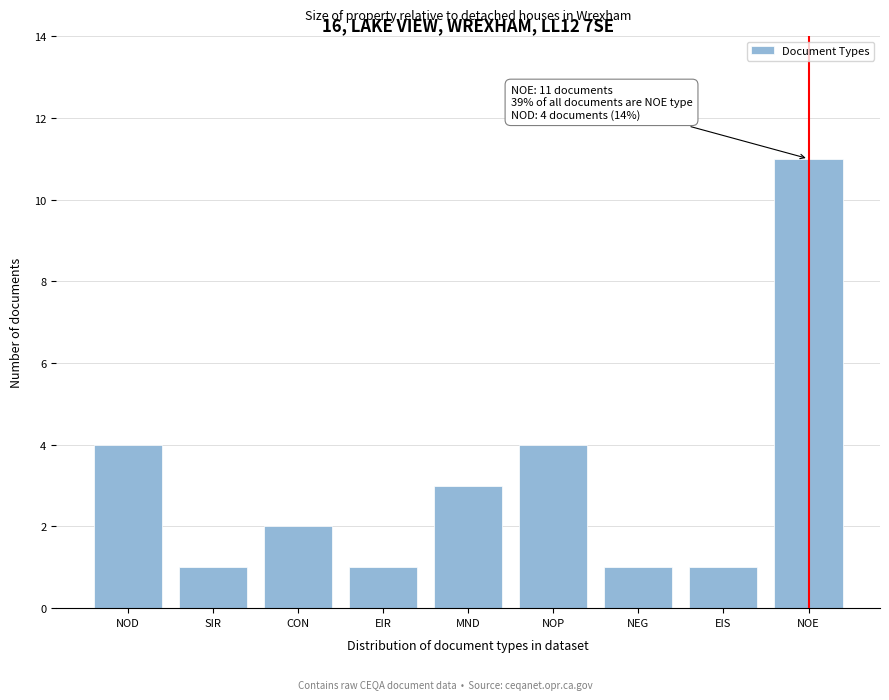

Reading left to right, what are all the values shown in this chart?

NOD=4	SIR=1	CON=2	EIR=1	MND=3	NOP=4	NEG=1	EIS=1	NOE=11